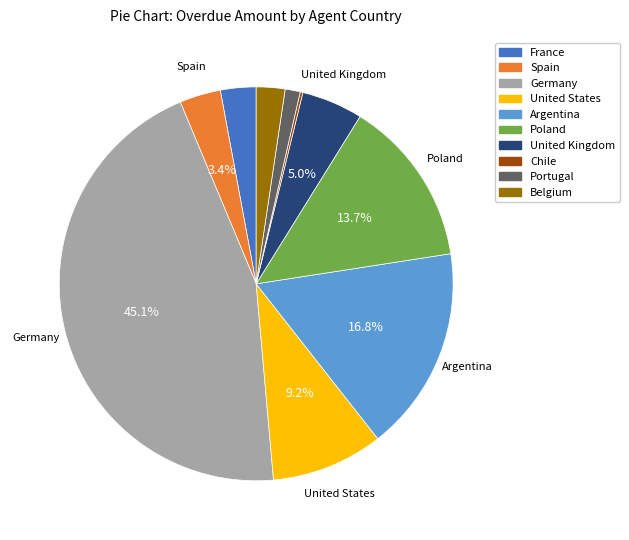

Combined, do Poland and United States account for over 50%?

No